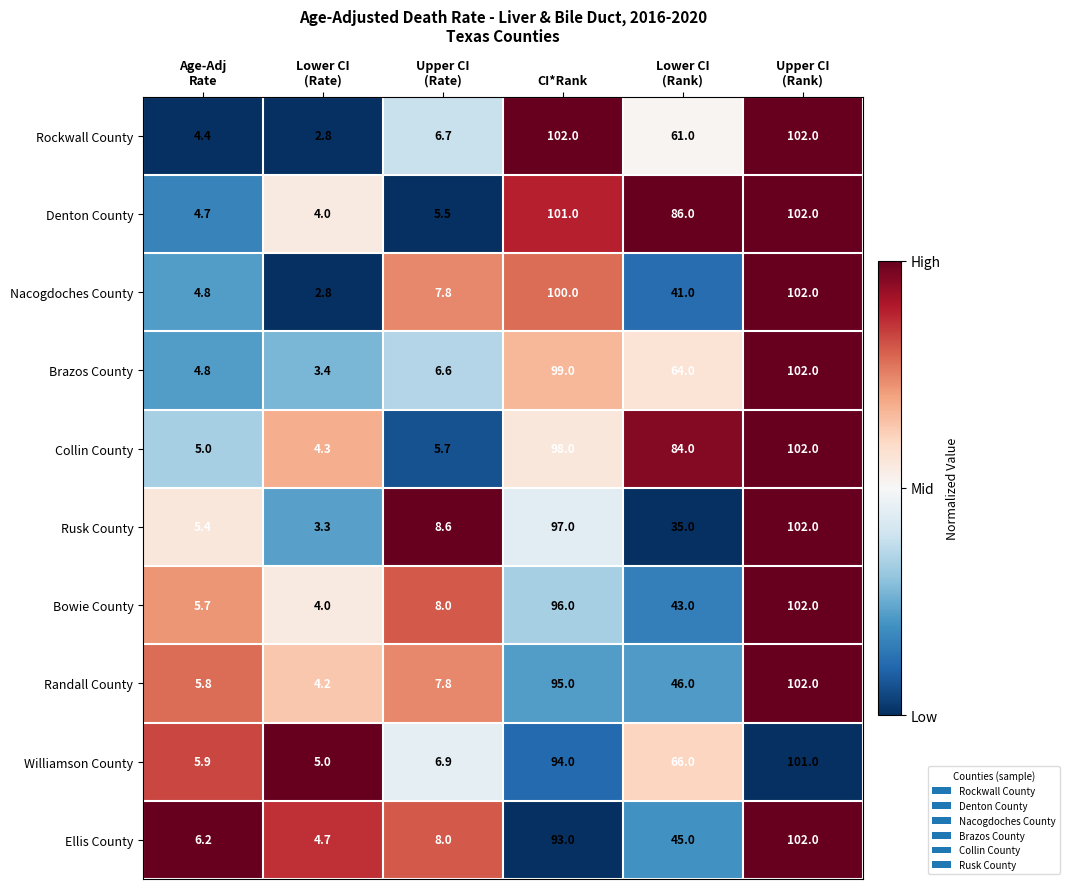

The Ellis County series shows 20.3 at CI*Rank. True or false?

False